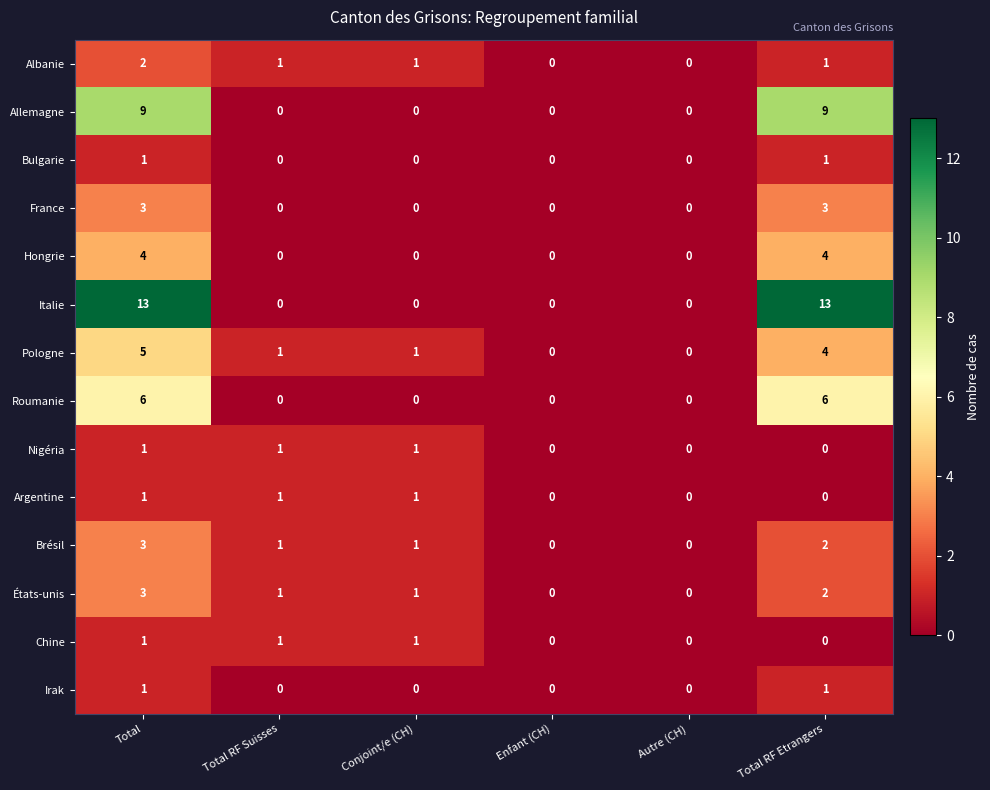

Is the value of Roumanie at Total greater than the value of Pologne at Conjoint/e (CH)?

Yes